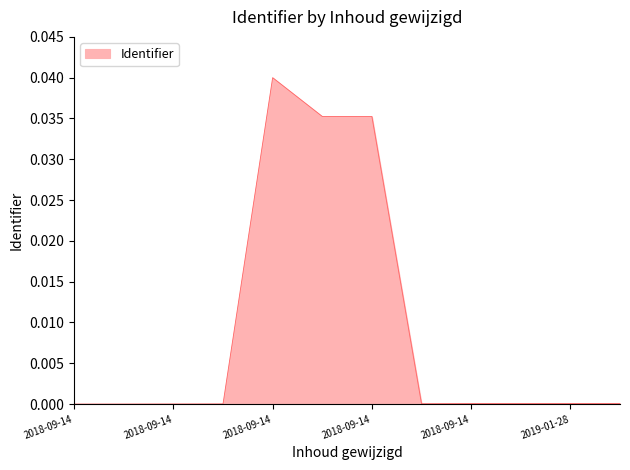

Rank the categories by value from highest to lowest.

2018-09-14 15:24:24, 2018-09-14 15:24:24, 2018-09-14 15:24:24, 2019-01-28 05:13:57, 2019-01-28 05:13:57, 2018-09-15 04:54:19, 2018-09-14 15:26:09, 2018-09-14 15:24:24, 2018-09-14 15:24:24, 2018-09-14 15:24:24, 2018-09-14 15:05:10, 2018-09-14 13:16:46